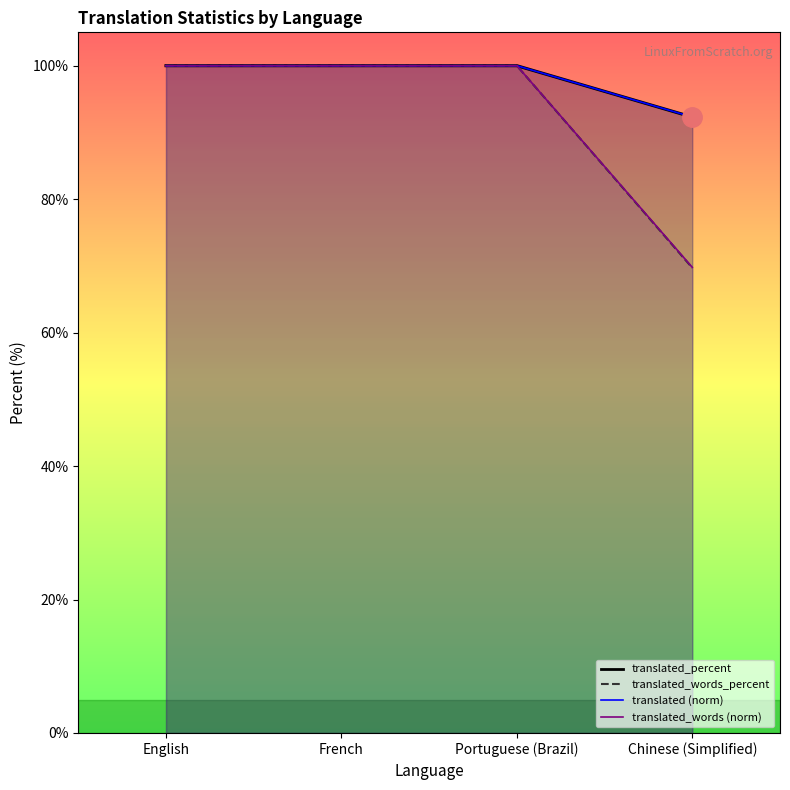

At which label is translated_words closest to 96?

Chinese (Simplified)